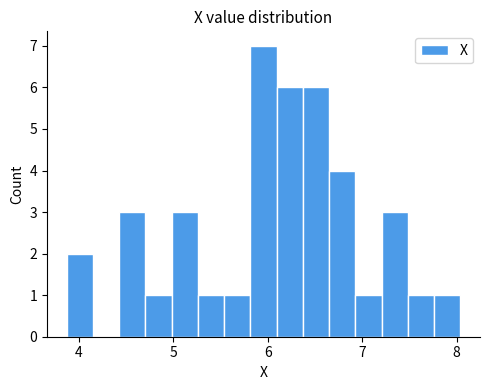

Read against the x-axis, roughly where is the centre of the tallest bar?

6.0